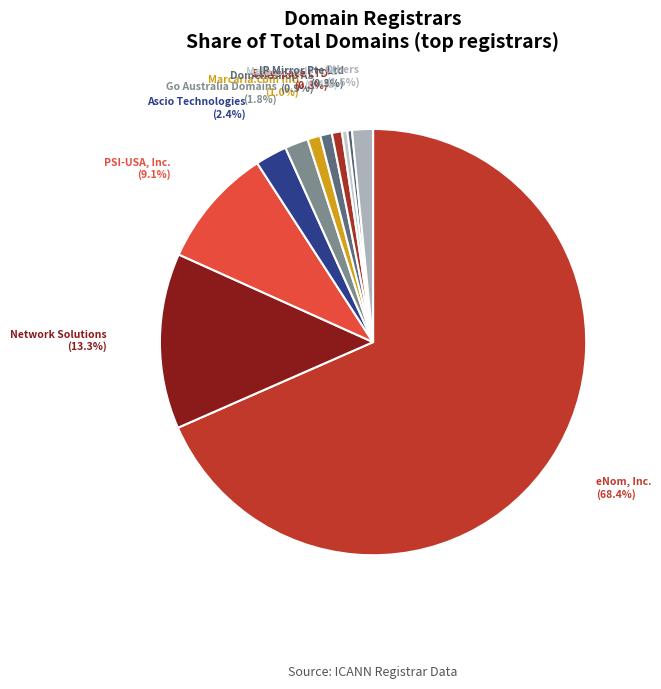

How many segments does this pie chart have?

11